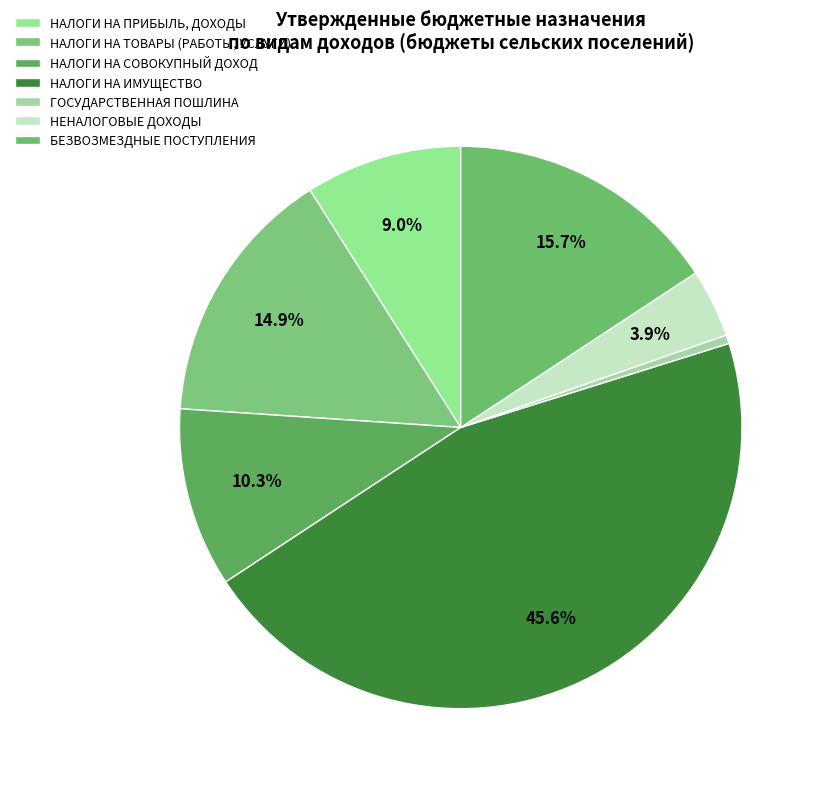

What percentage is the НАЛОГИ НА СОВОКУПНЫЙ ДОХОД slice, to the nearest percent?

10%